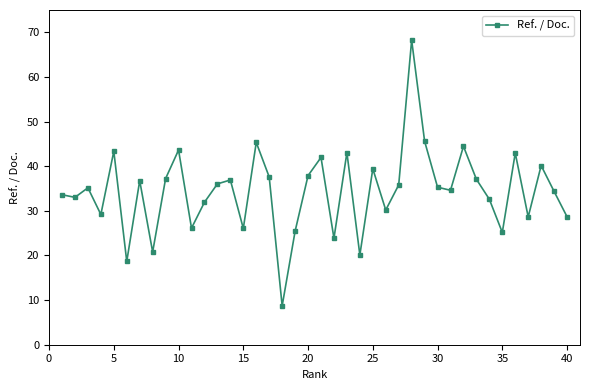

True or false: there are more than 1 points higher than both neighbors.

True